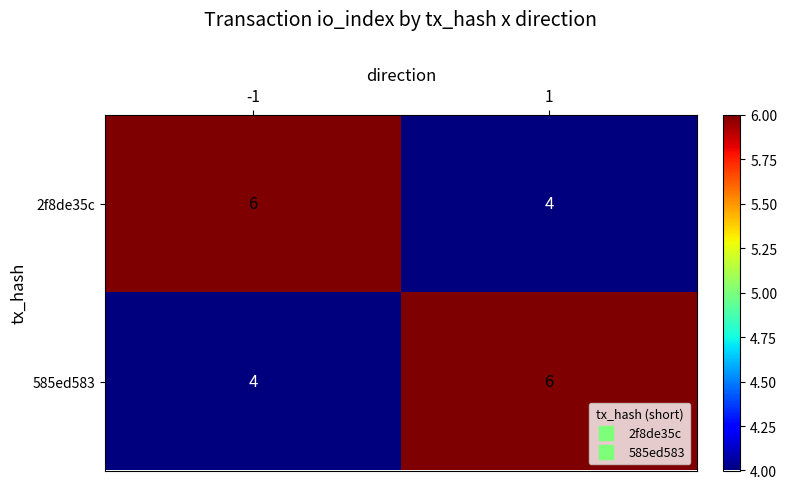

What value does the 585ed583 series have at 1?

6